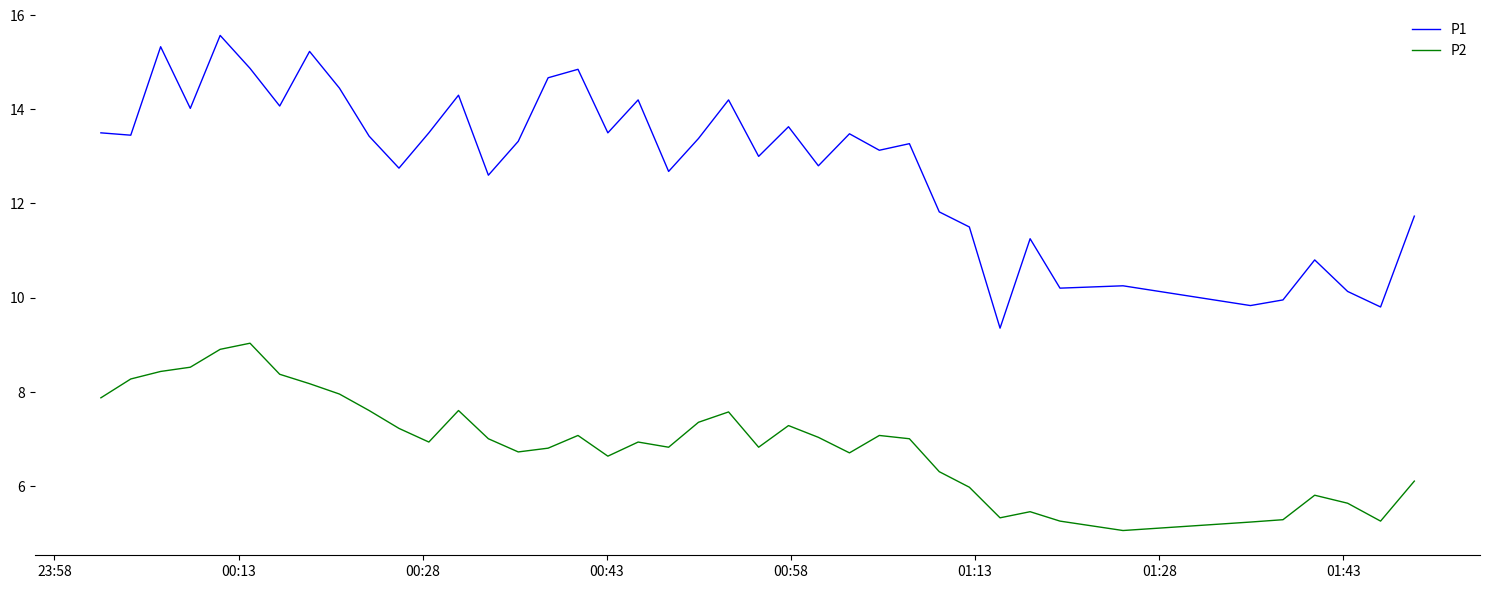

True or false: P2 and P1 cross at least once.

False